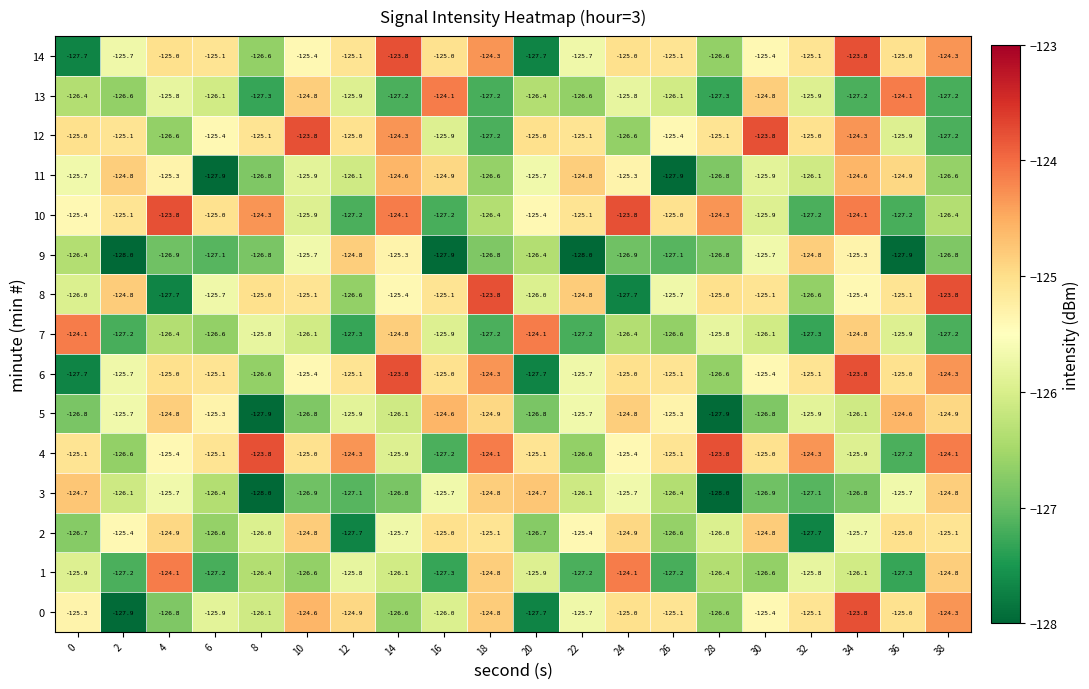

Read the 9 value at 16.

-127.9